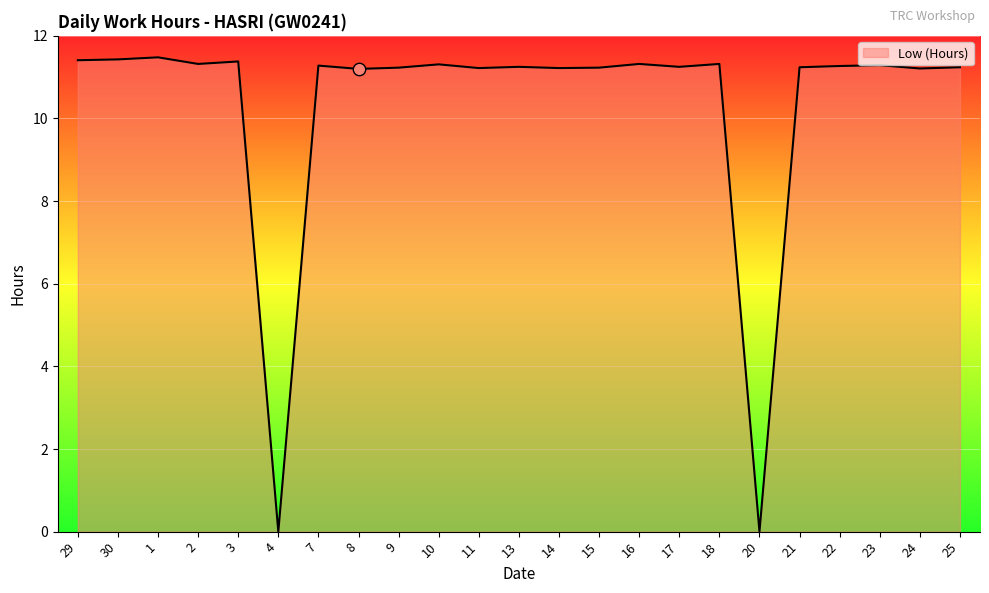

What is the ratio of the value at 17 to the value at 15?

1.0